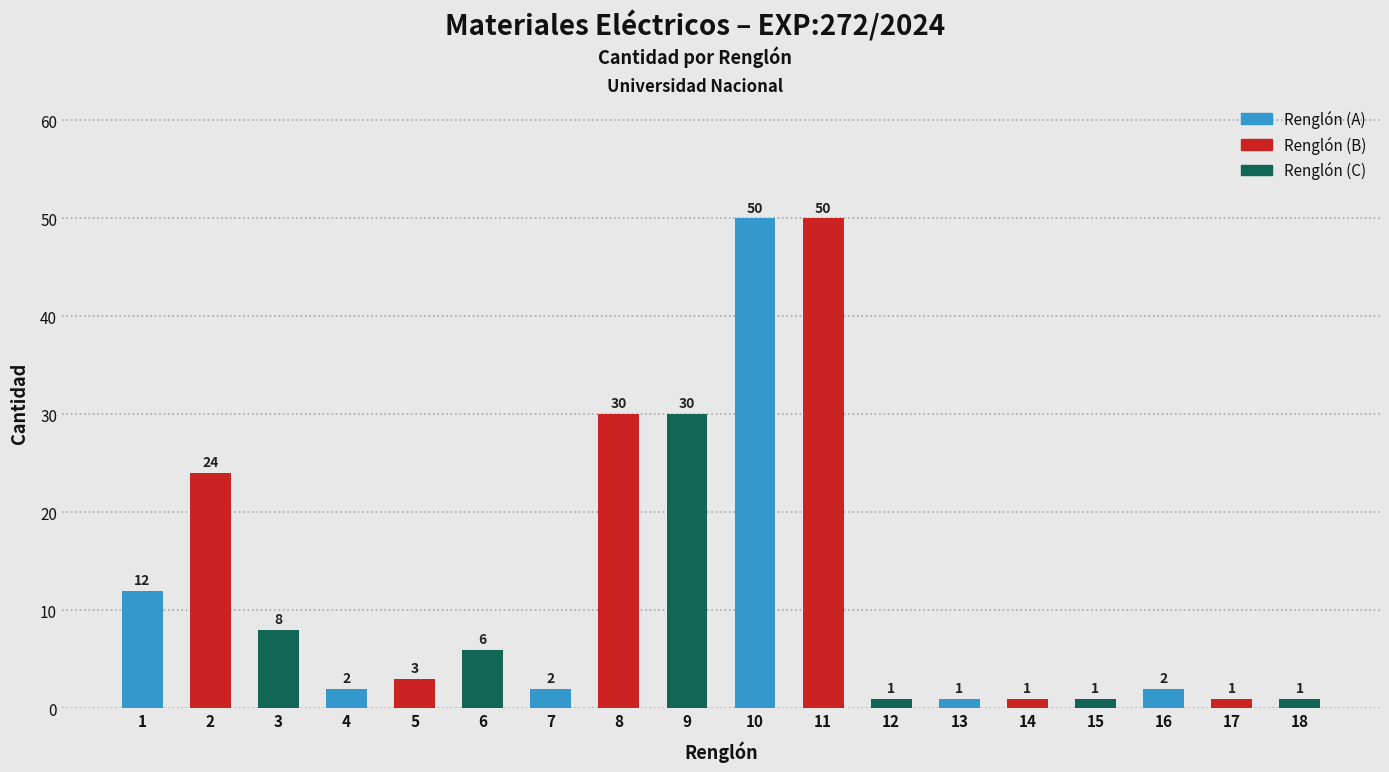

Reading right to left, extract all data points from this chart.

1	1	2	1	1	1	1	50	50	30	30	2	6	3	2	8	24	12